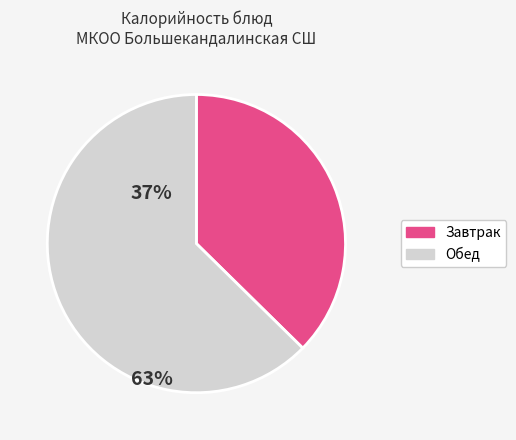

Does any single category account for the majority?

Yes